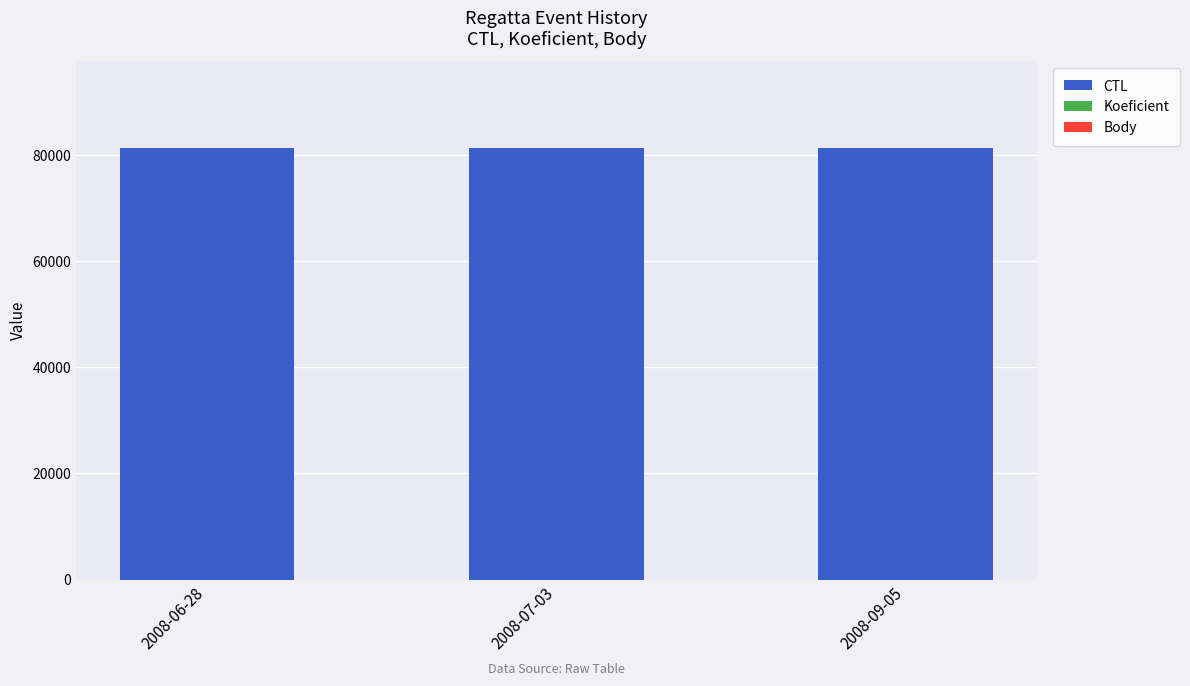

What is the maximum value for CTL?

81381